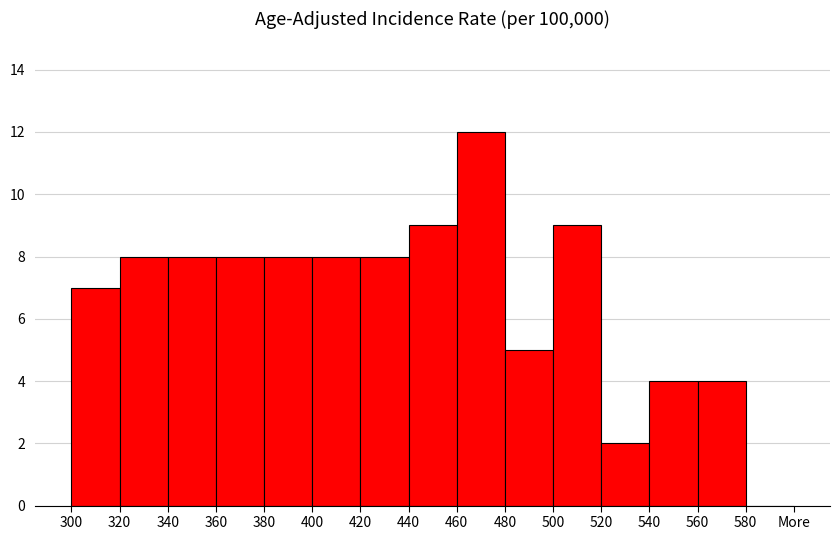

Reading left to right, transcribe all the data shown in this chart.

300=7	320=8	340=8	360=8	380=8	400=8	420=8	440=9	460=12	480=5	500=9	520=2	540=4	560=4	580=0